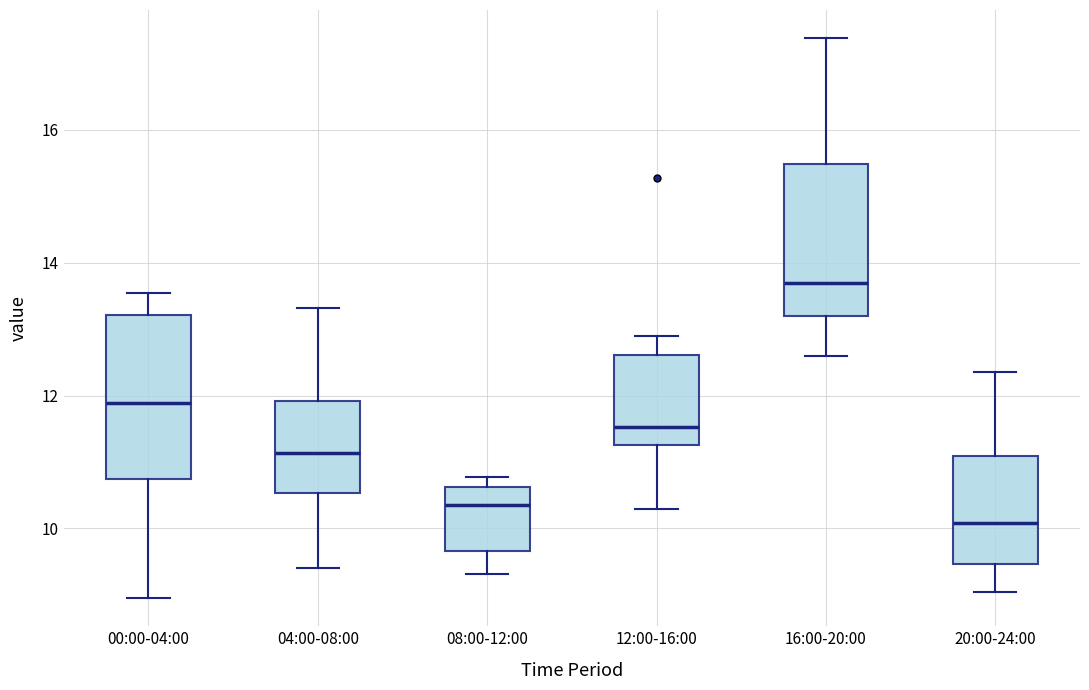

Where does the lower whisker of the box for 08:00-12:00 end on the y-axis? The values are not printed on the chart, so give them approximately, as read against the axis.

9.4